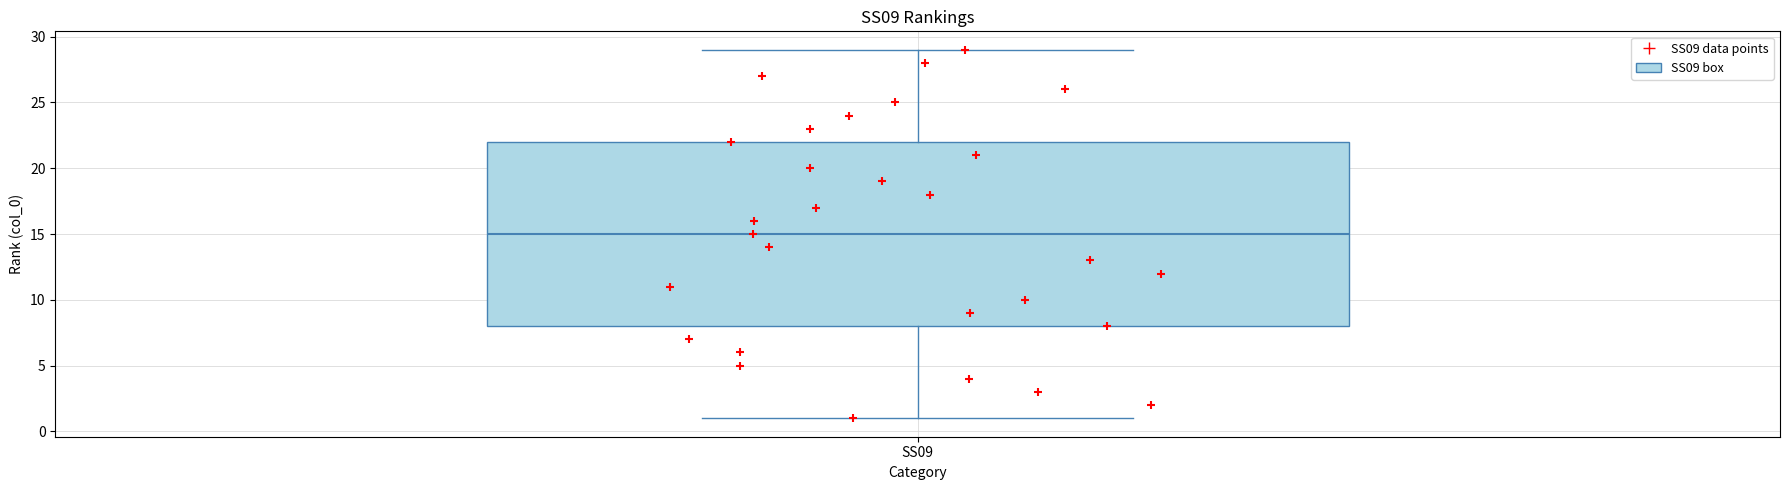

Where does the lower whisker of the box for SS09 end on the y-axis? The values are not printed on the chart, so give them approximately, as read against the axis.

1